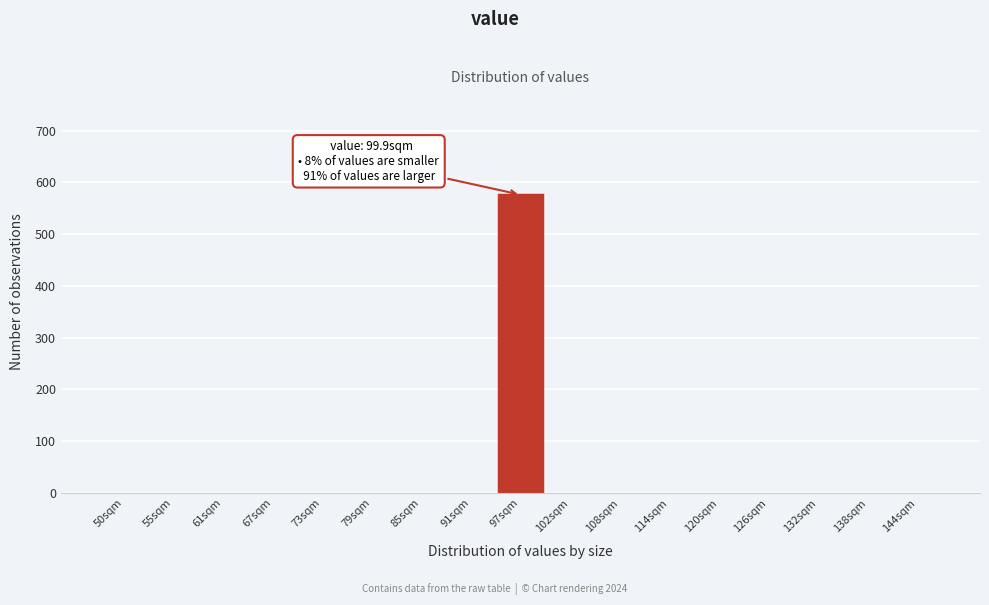

Reading left to right, extract all data points from this chart.

50sqm=0	55sqm=0	61sqm=0	67sqm=0	73sqm=0	79sqm=0	85sqm=0	91sqm=0	97sqm=576	102sqm=0	108sqm=0	114sqm=0	120sqm=0	126sqm=0	132sqm=0	138sqm=0	144sqm=0